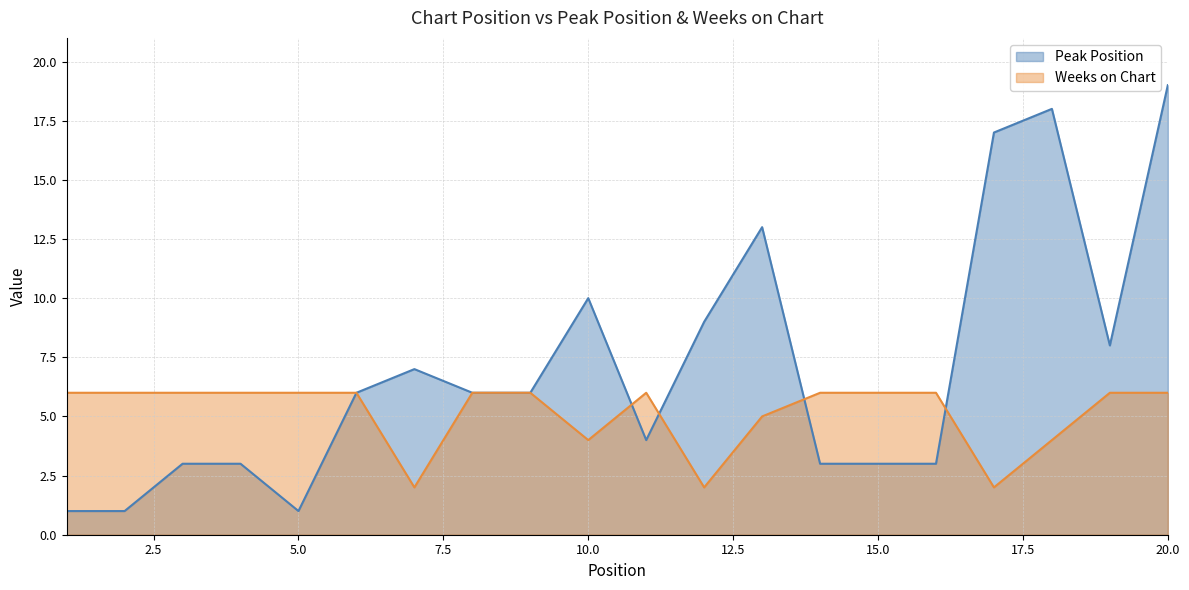

How many Weeks on Chart values are between 5 and 6?

15